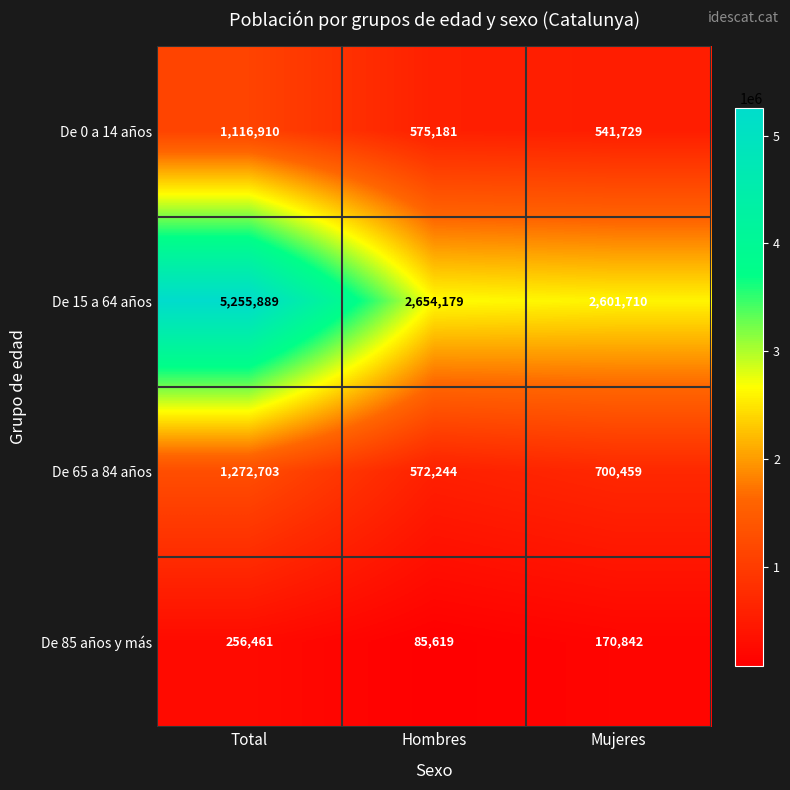

What is the greatest value displayed?

5255889